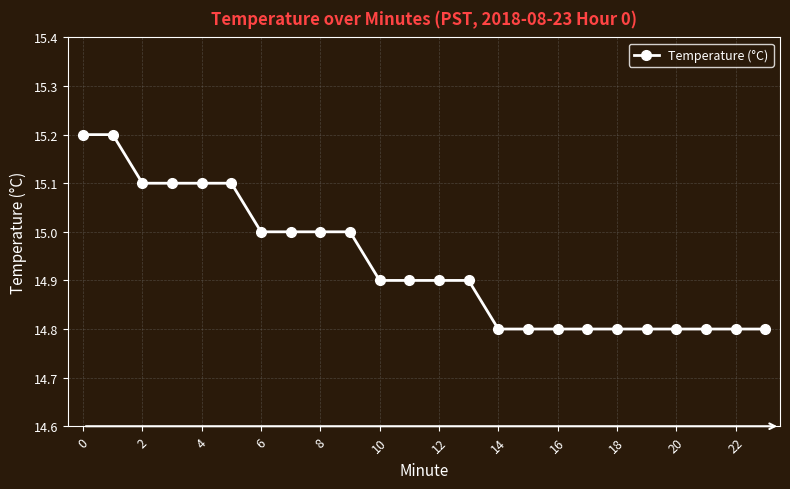

What is the difference between the second highest and second lowest values?

0.4